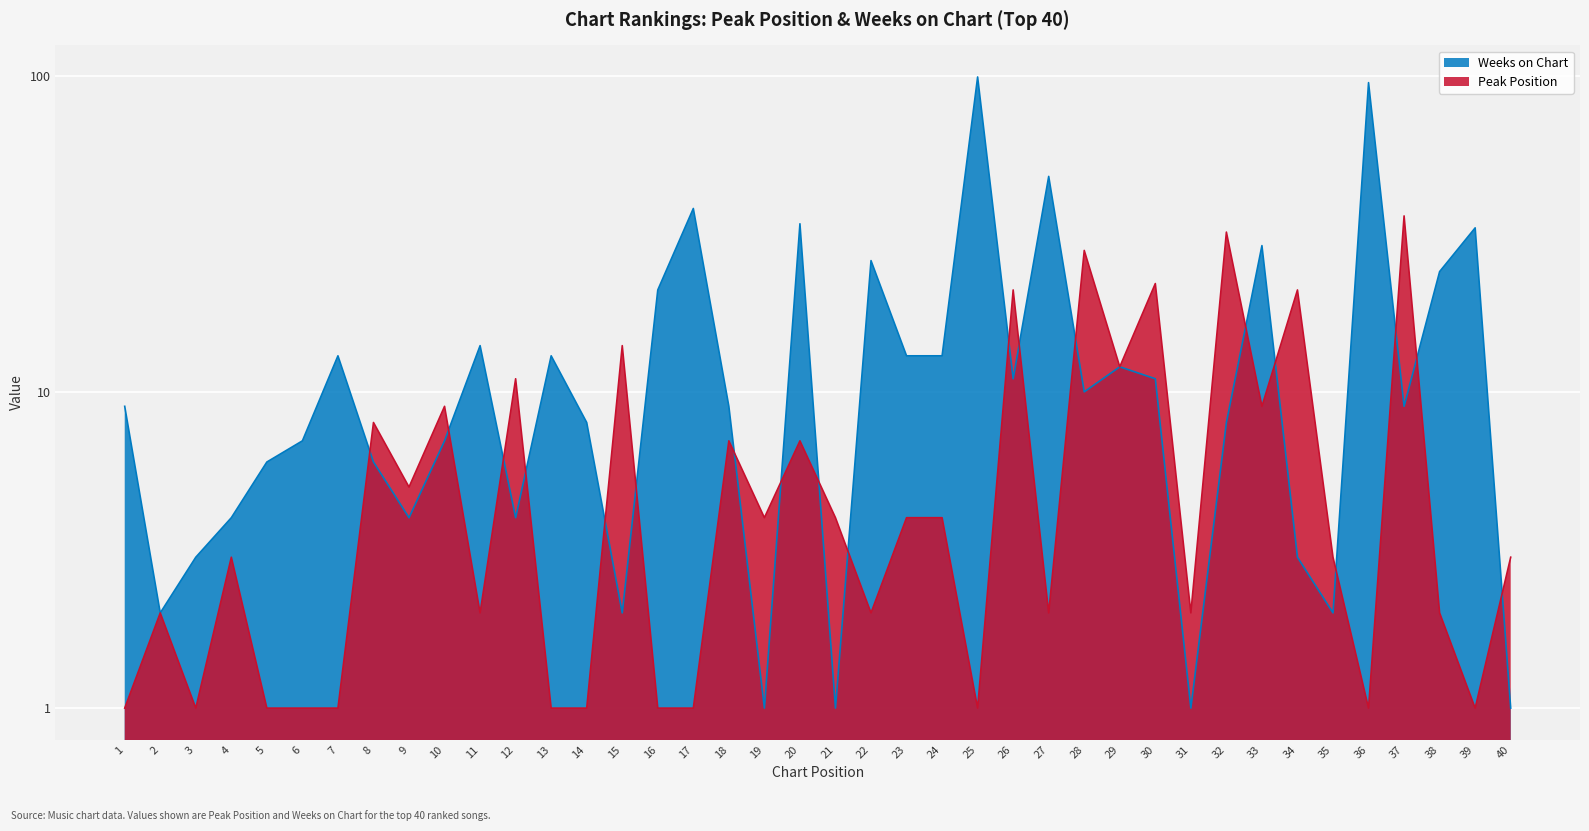

Which series has the largest range (max minus min)?

Weeks on Chart